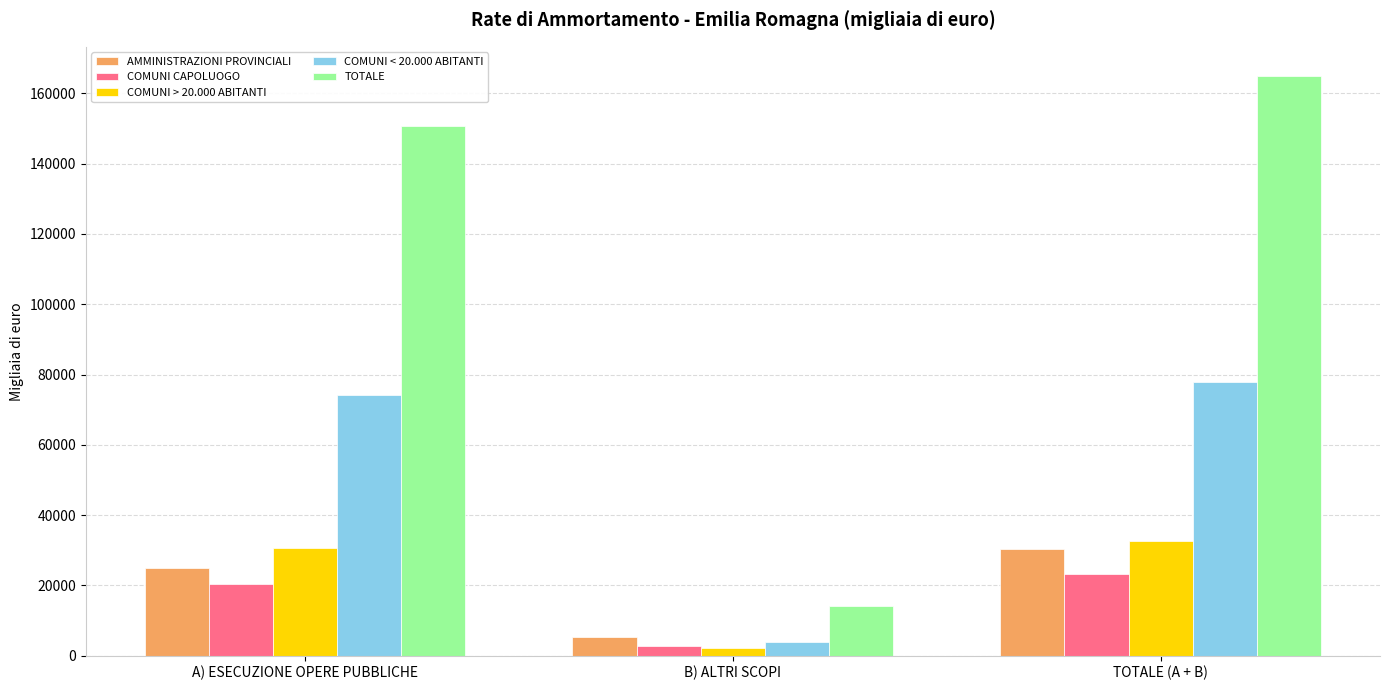

The value of COMUNI CAPOLUOGO at TOTALE (A + B) is 23247. True or false?

True